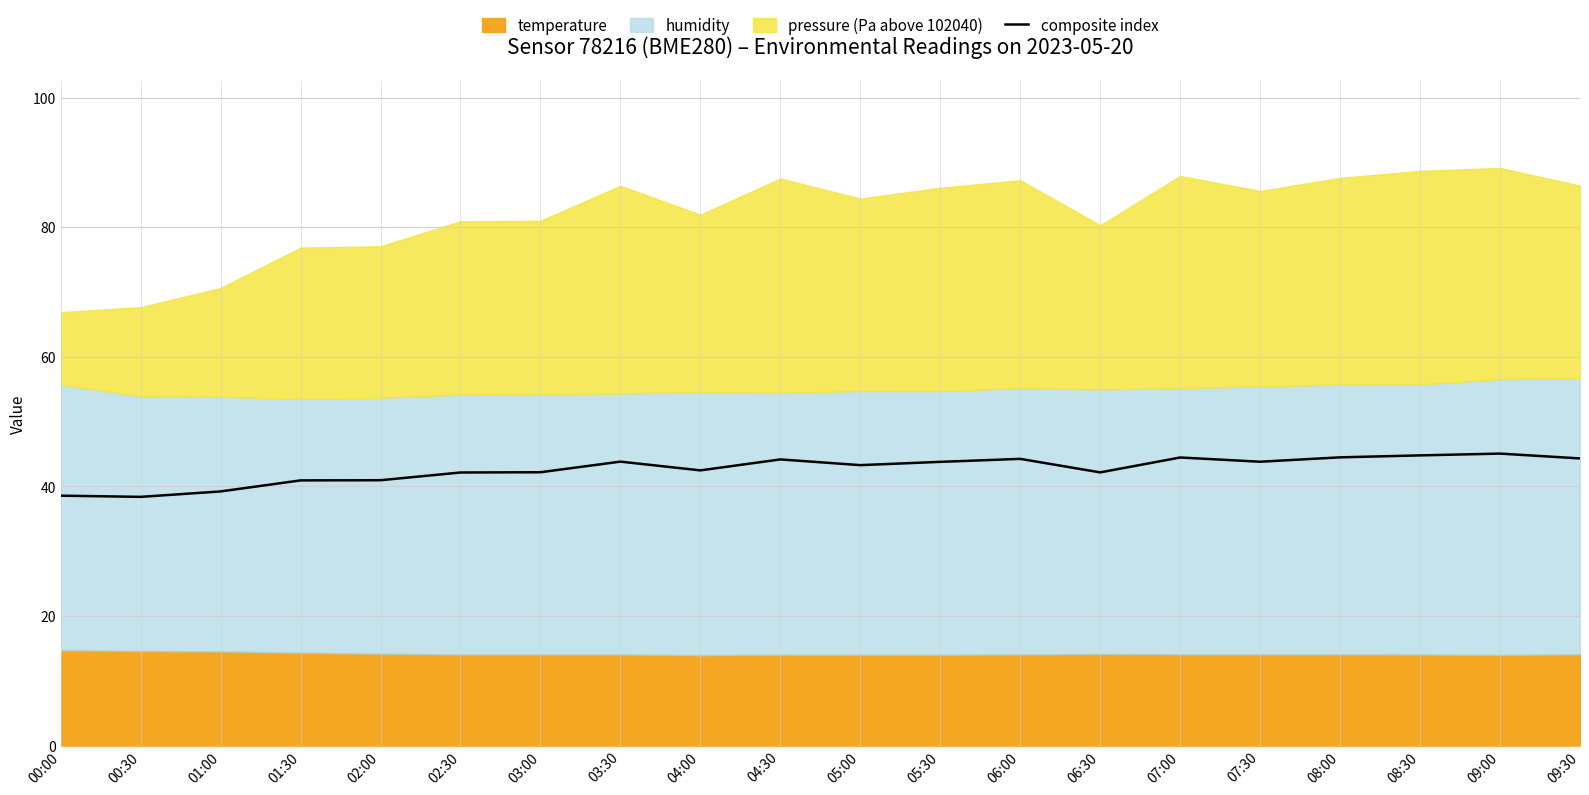

What is the average value?

42.7